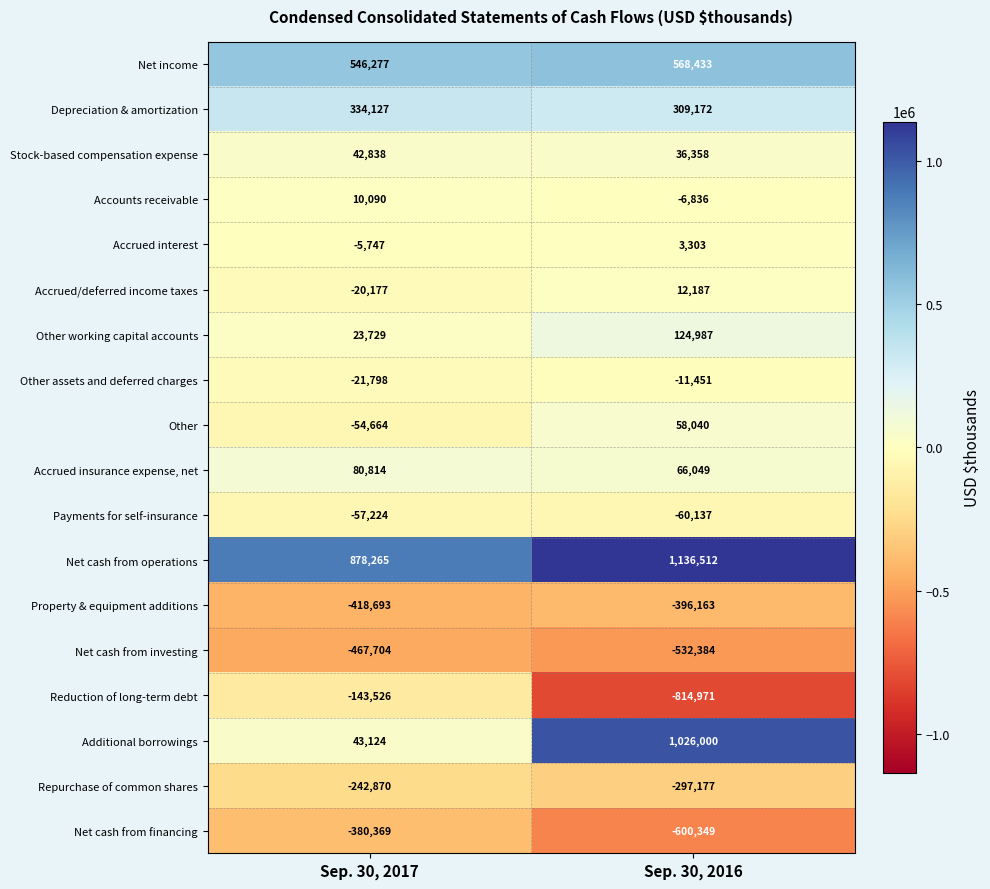

What is the smallest value displayed?

-814971